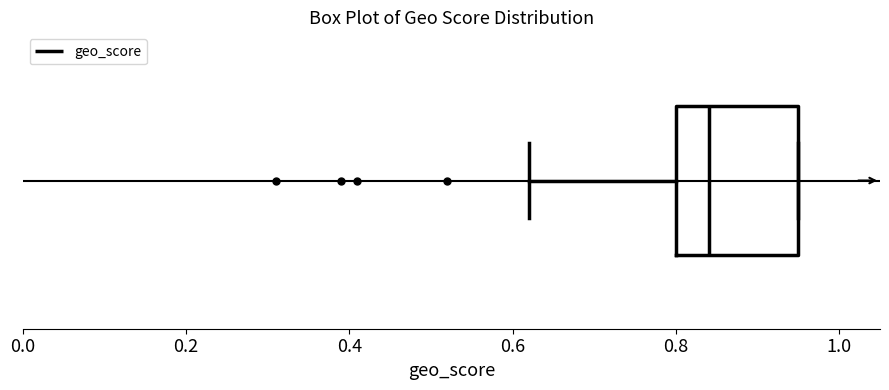

Where is the right edge of the box on the x-axis? The values are not printed on the chart, so give them approximately, as read against the axis.

0.96